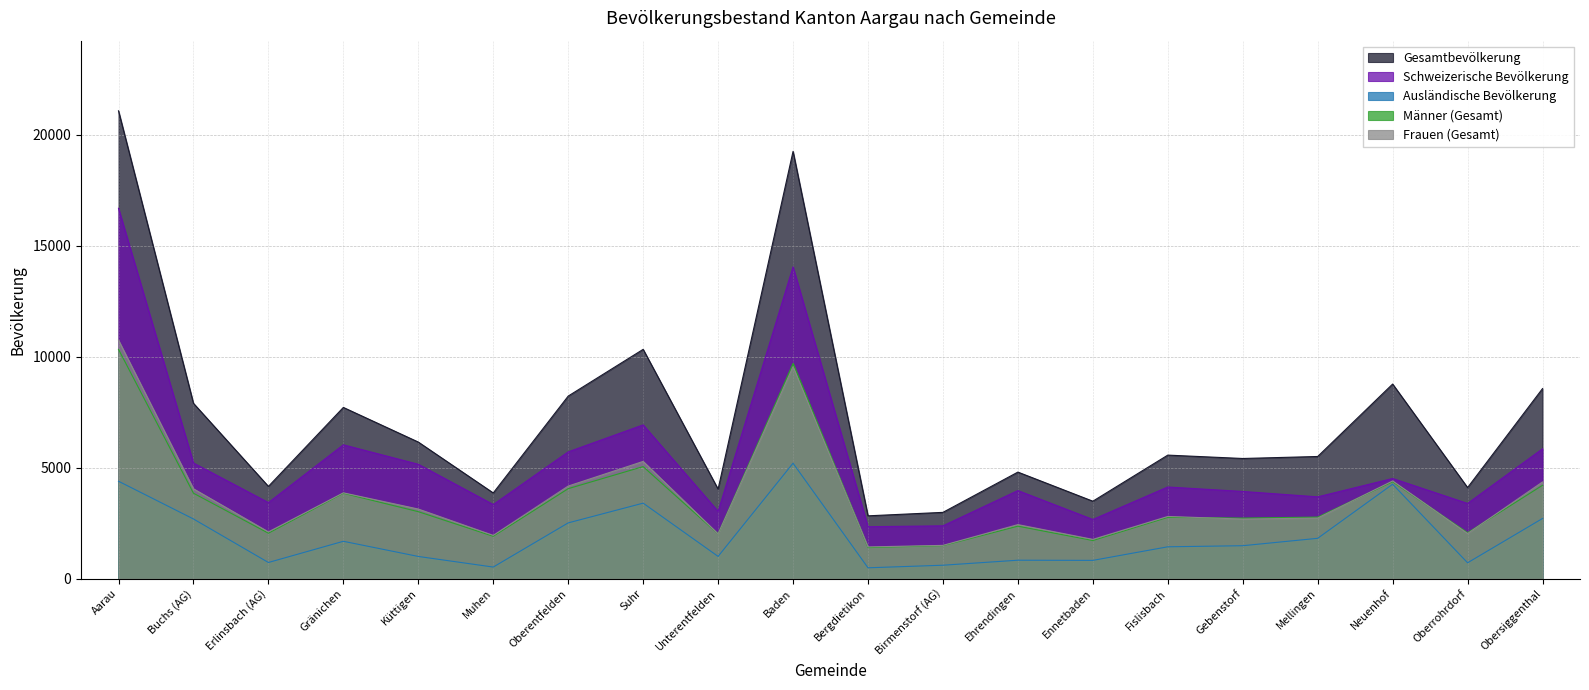

What is the total value across all series at Buchs (AG)?

23697